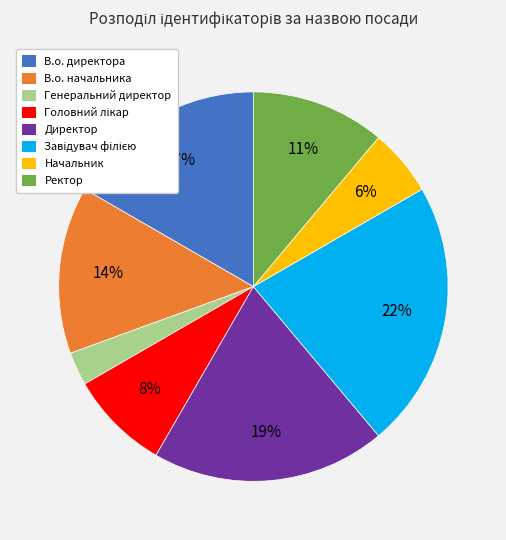

To the nearest percent, what is the difference between the Начальник and В.о. начальника slice percentages?

8%